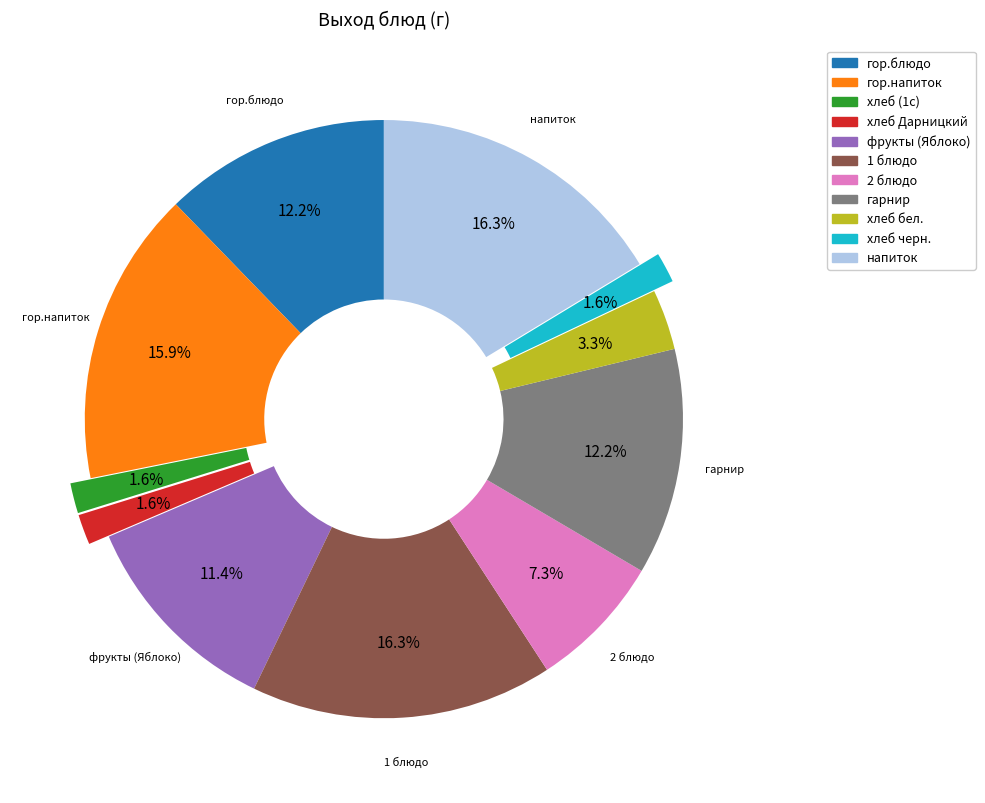

What percentage is the хлеб Дарницкий slice, to the nearest percent?

2%